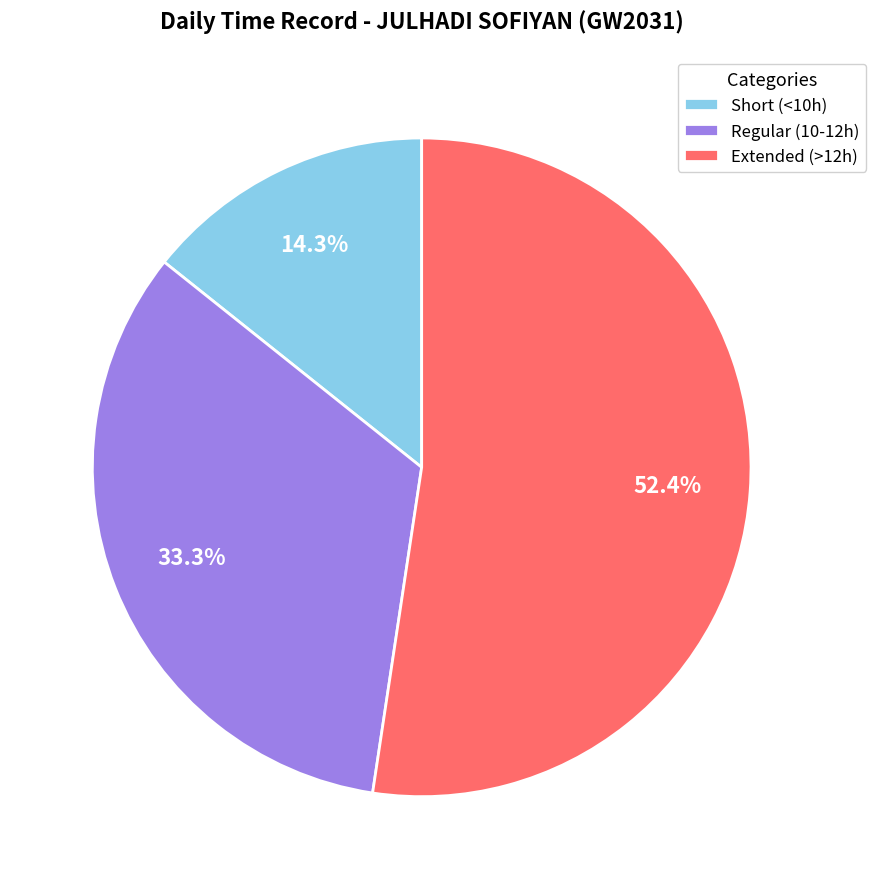

What is the smallest slice in the pie chart?

Short (<10h)